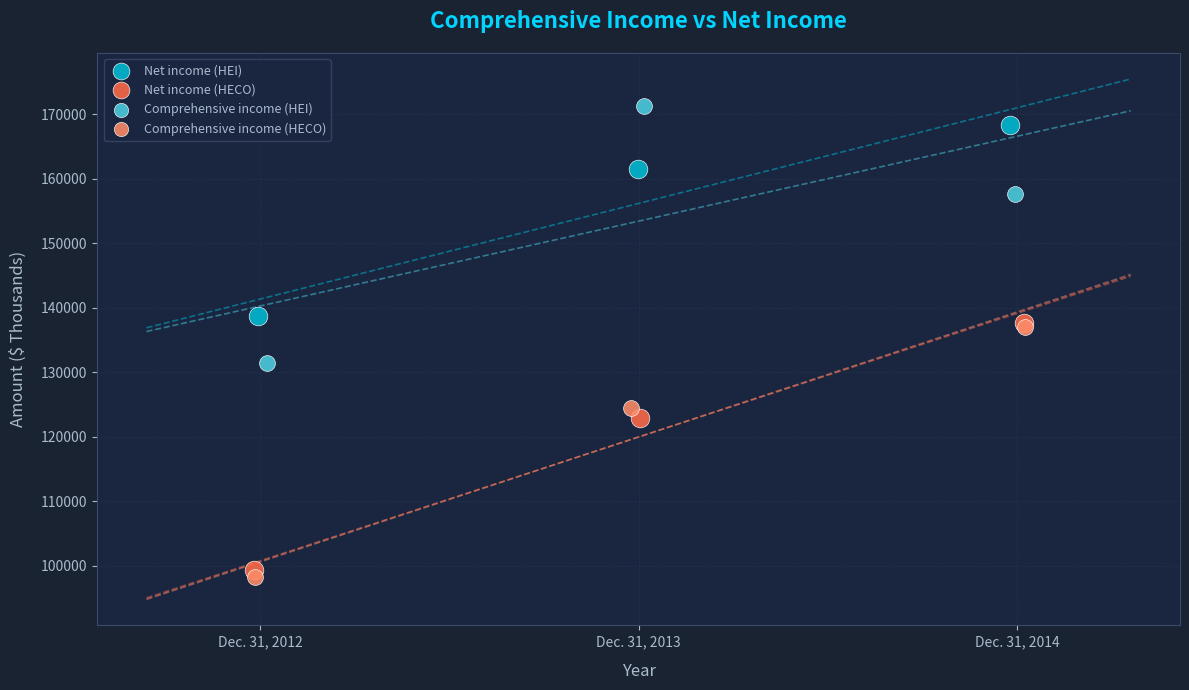

Which series contains the lowest Y value?

Comprehensive income (HECO)